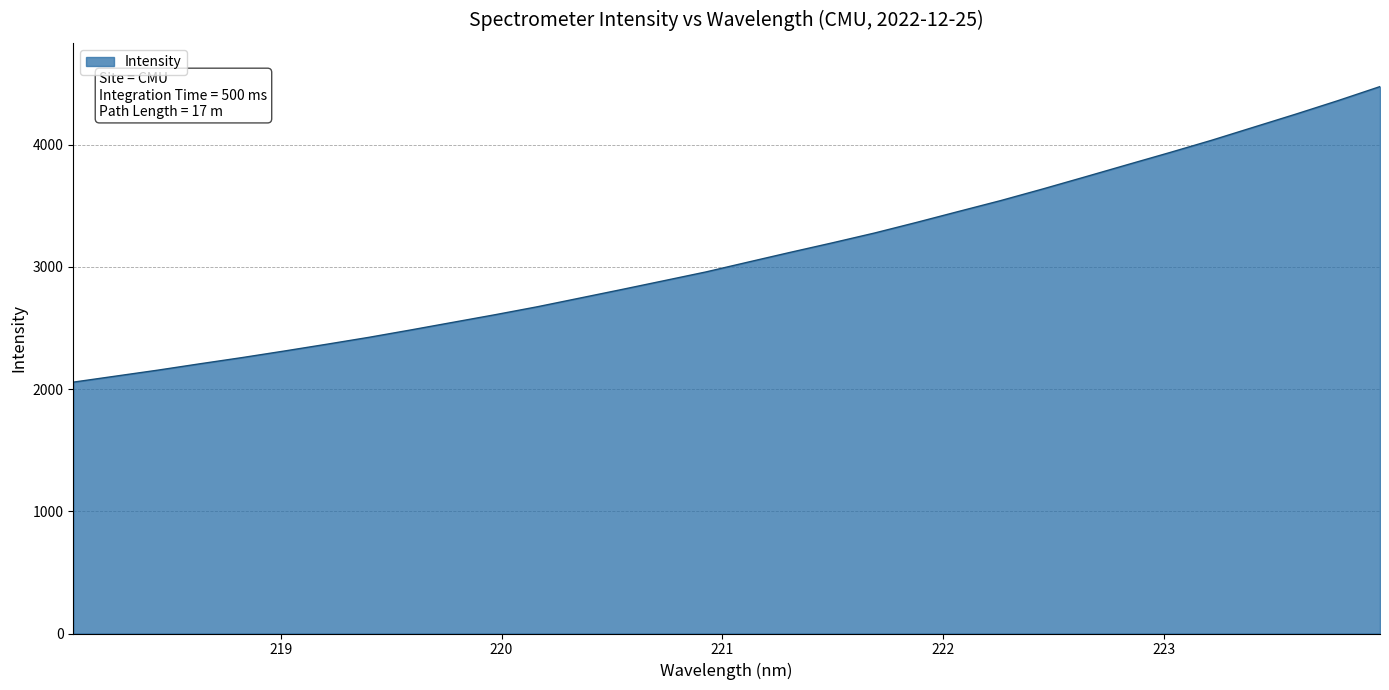

What is the maximum value shown in the chart?

4475.3